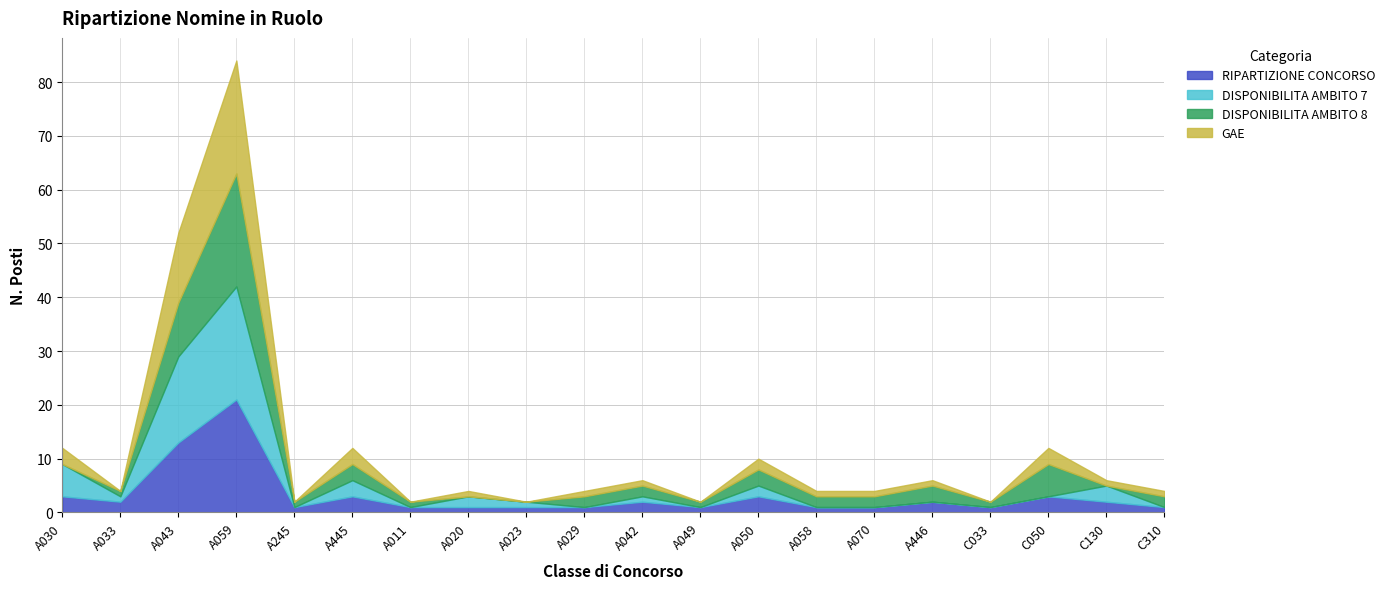

List the series in order of their peak value, highest first.

RIPARTIZIONE CONCORSO, DISPONIBILITA AMBITO 7, DISPONIBILITA AMBITO 8, GAE